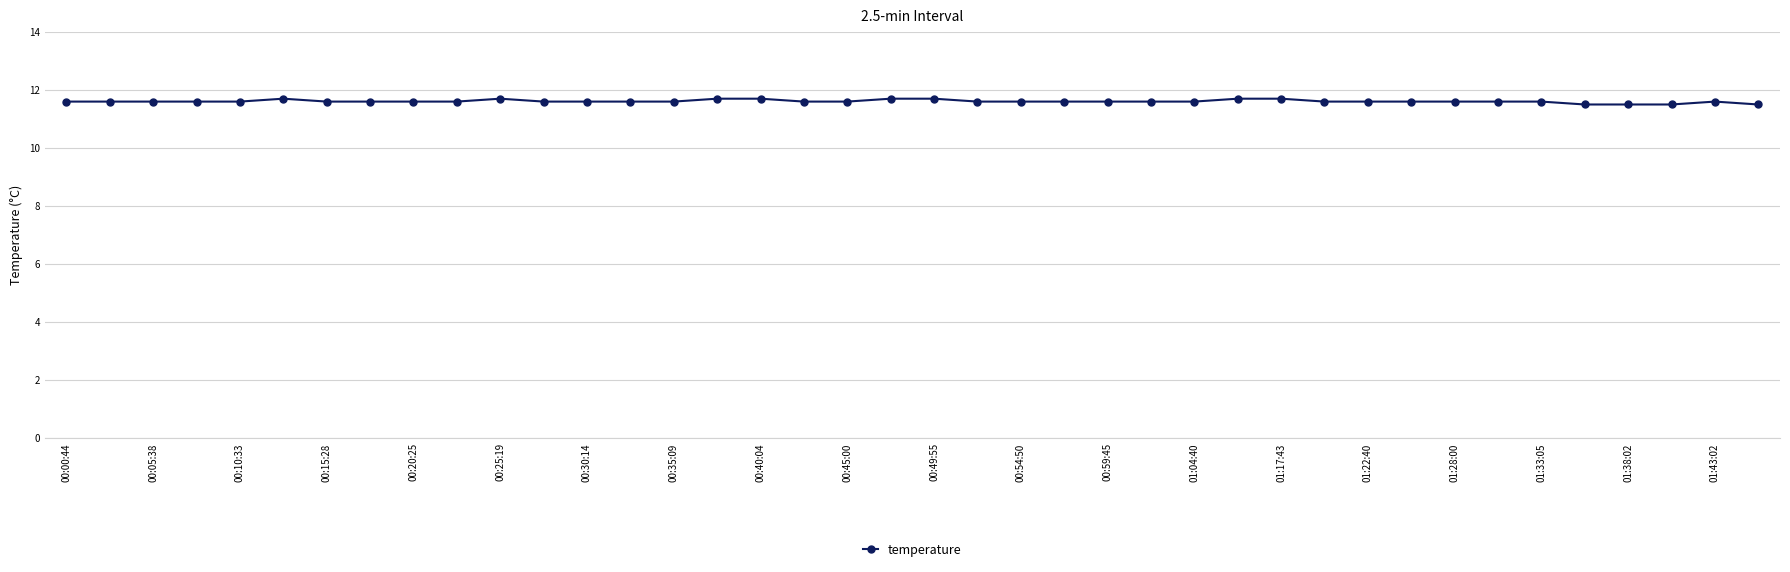

True or false: the data has more than 1 interior local peaks.

True